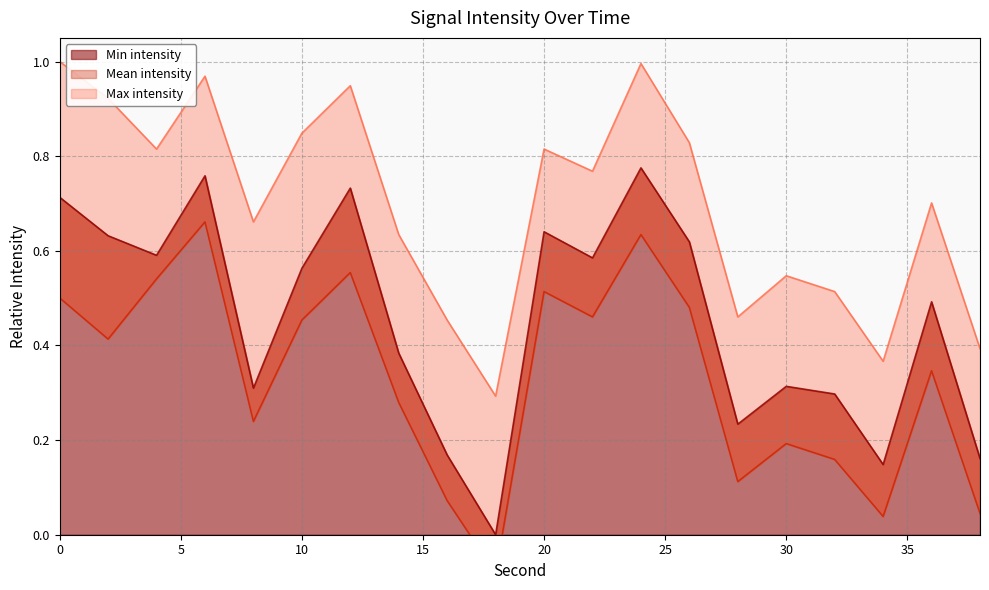

Reading left to right, transcribe all the data shown in this chart.

Min intensity: 0=0.7	2=0.6	4=0.6	6=0.8	8=0.3	10=0.6	12=0.7	14=0.4	16=0.2	18=0.0	20=0.6	22=0.6	24=0.8	26=0.6	28=0.2	30=0.3	32=0.3	34=0.1	36=0.5	38=0.2
Mean intensity: 0=0.5	2=0.4	4=0.5	6=0.7	8=0.2	10=0.5	12=0.6	14=0.3	16=0.1	18=-0.1	20=0.5	22=0.5	24=0.6	26=0.5	28=0.1	30=0.2	32=0.2	34=0.0	36=0.3	38=0.0
Max intensity: 0=1.0	2=0.9	4=0.8	6=1.0	8=0.7	10=0.8	12=0.9	14=0.6	16=0.5	18=0.3	20=0.8	22=0.8	24=1.0	26=0.8	28=0.5	30=0.5	32=0.5	34=0.4	36=0.7	38=0.4